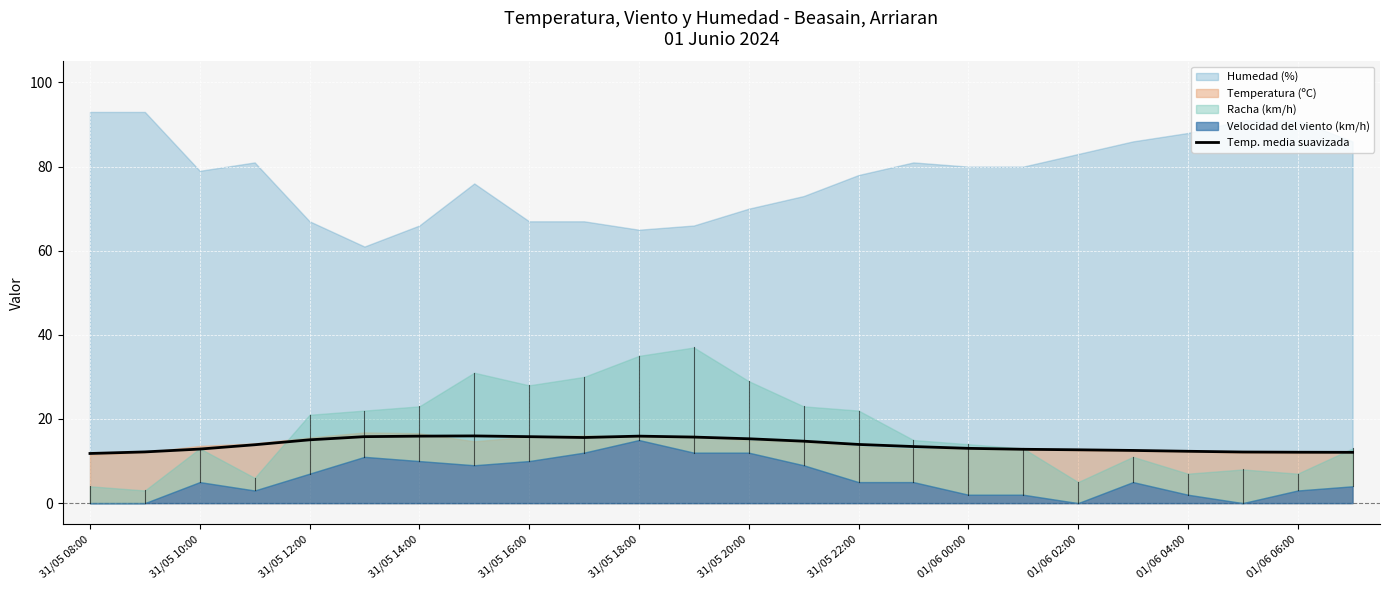

The Temp. media suavizada series shows 15.3 at 31/05 20:00. True or false?

True